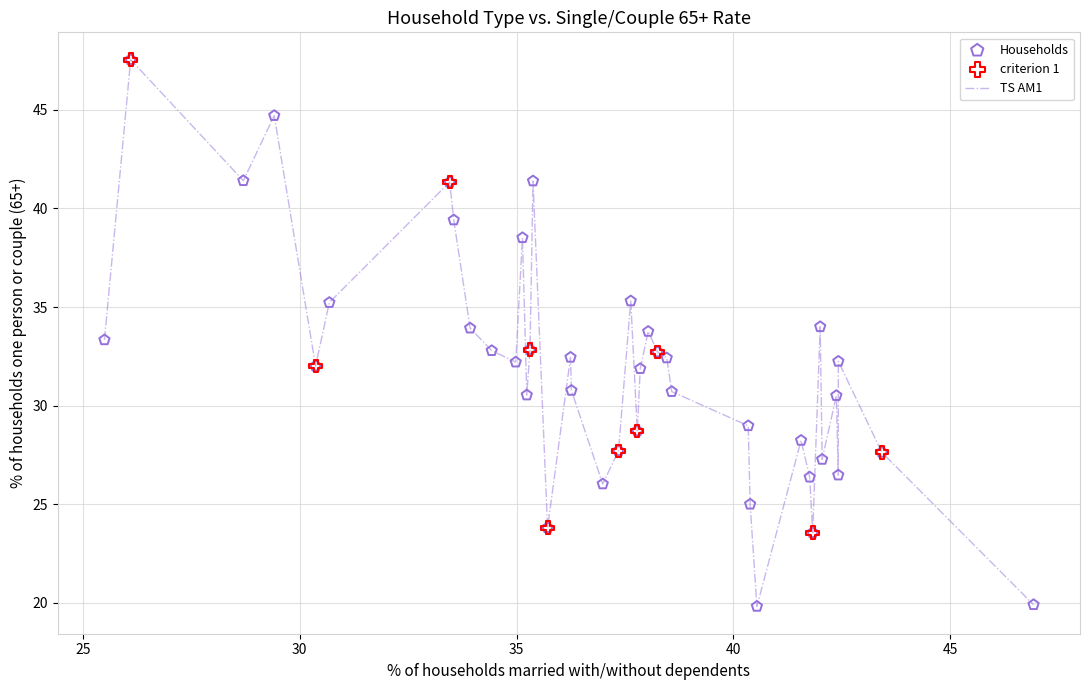

What is the difference between the maximum and minimum values?

27.7